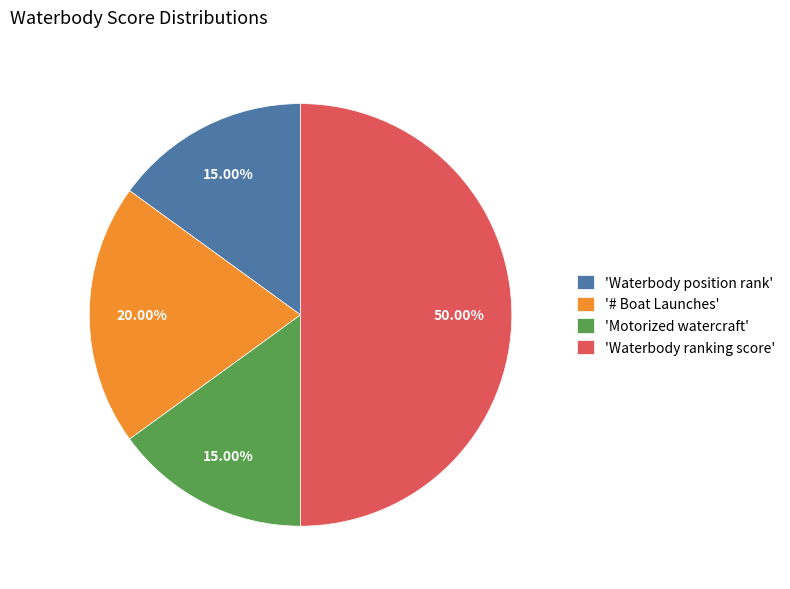

Which category has the biggest portion of the pie?

'Waterbody ranking score'